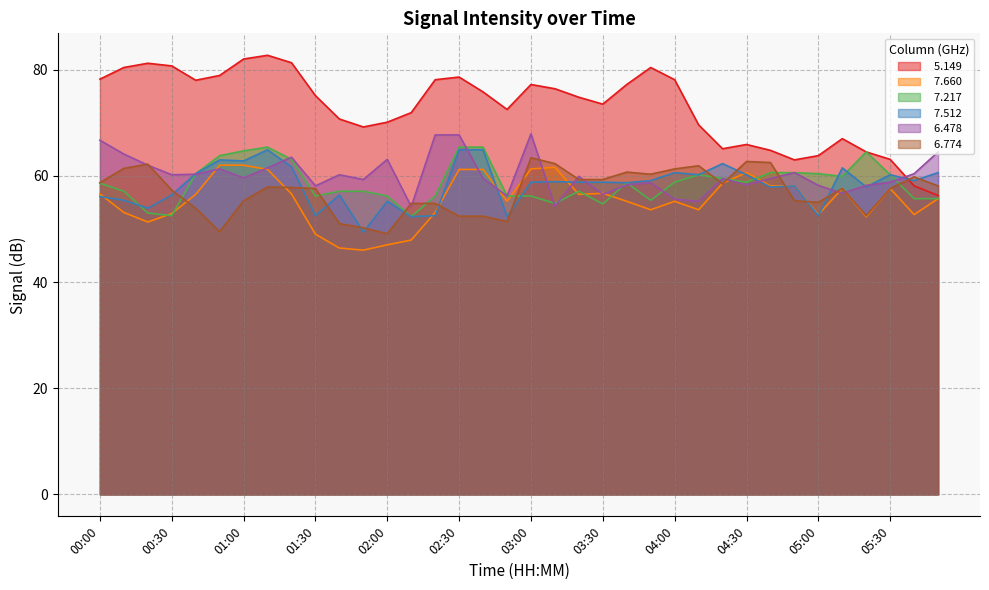

What is the minimum value for   7.512?

49.4